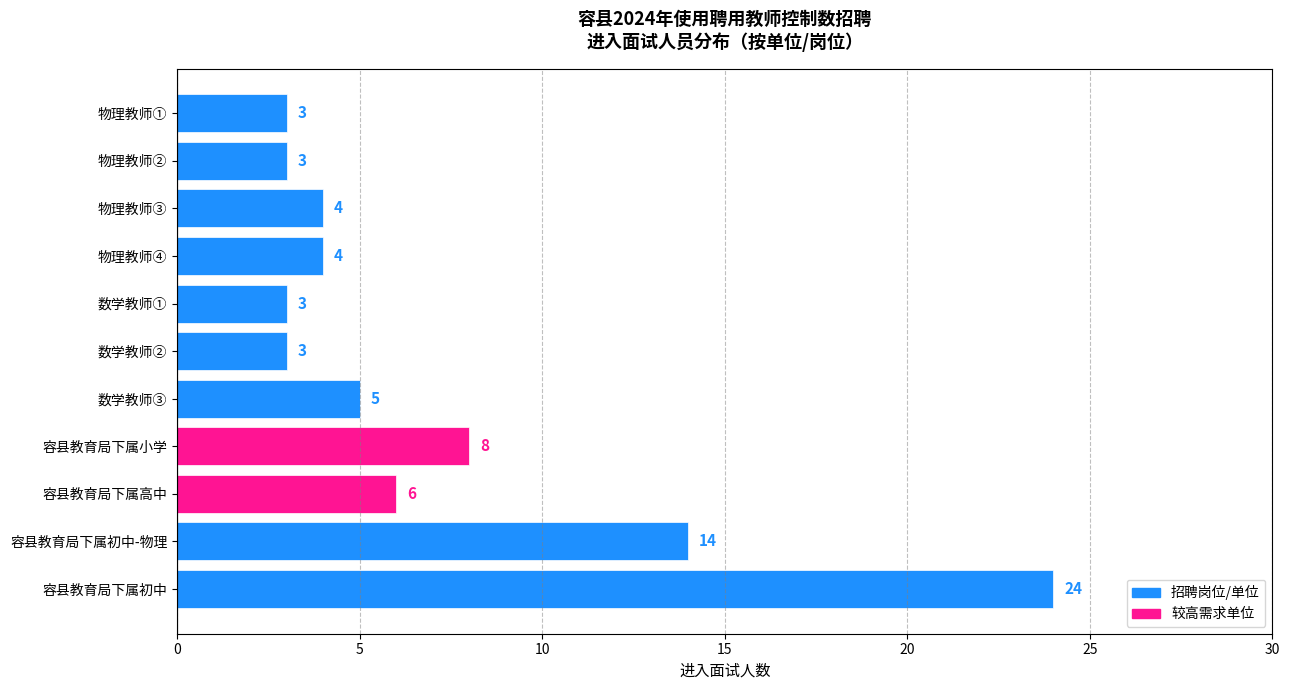

Which has a higher value, 容县教育局下属初中-物理 or 容县教育局下属高中?

容县教育局下属初中-物理